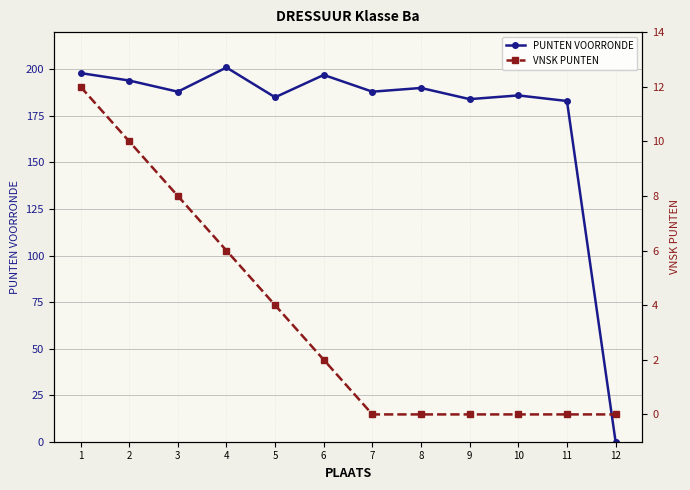

True or false: VNSK PUNTEN and PUNTEN VOORRONDE cross at least once.

False